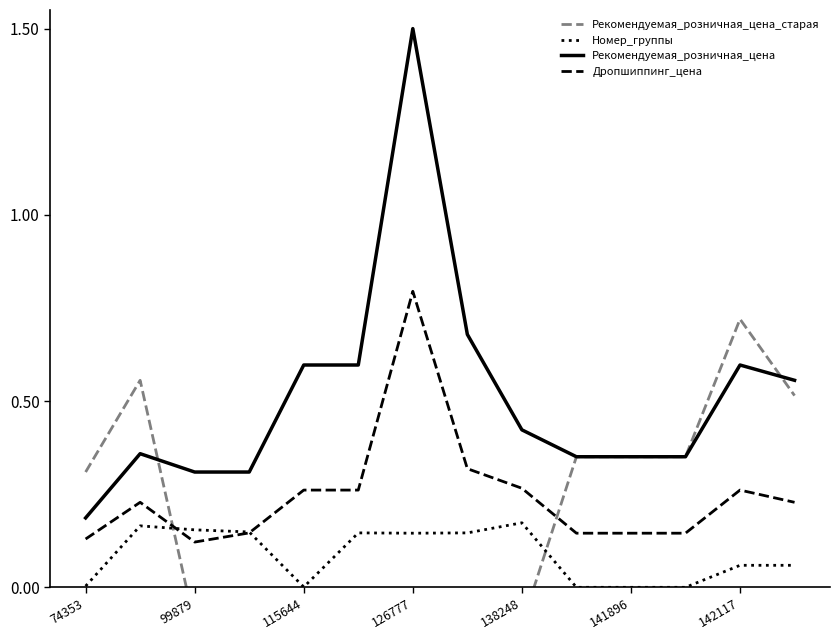

How many times do Номер_группы and Дропшиппинг_цена cross each other?

2